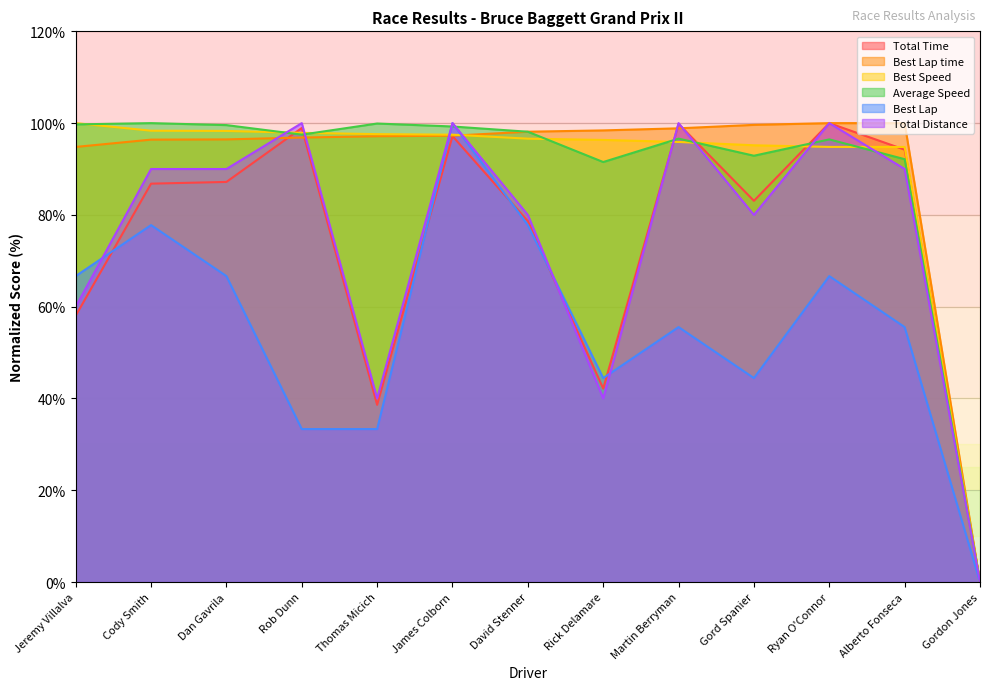

Which series has the widest spread of values?

Total Time